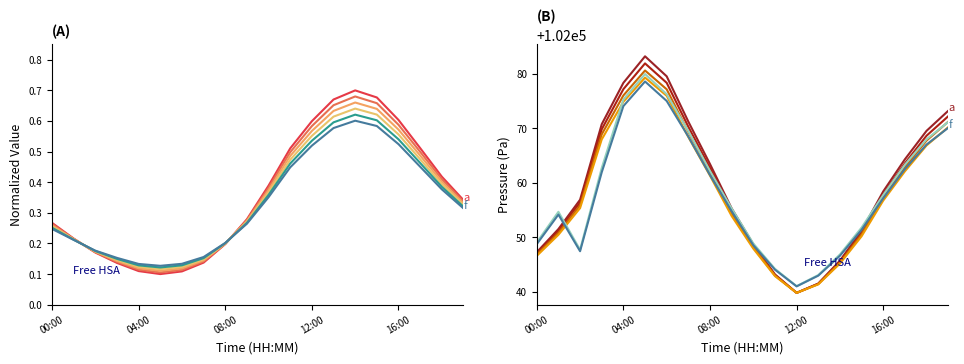

Which series has the largest range (max minus min)?

a